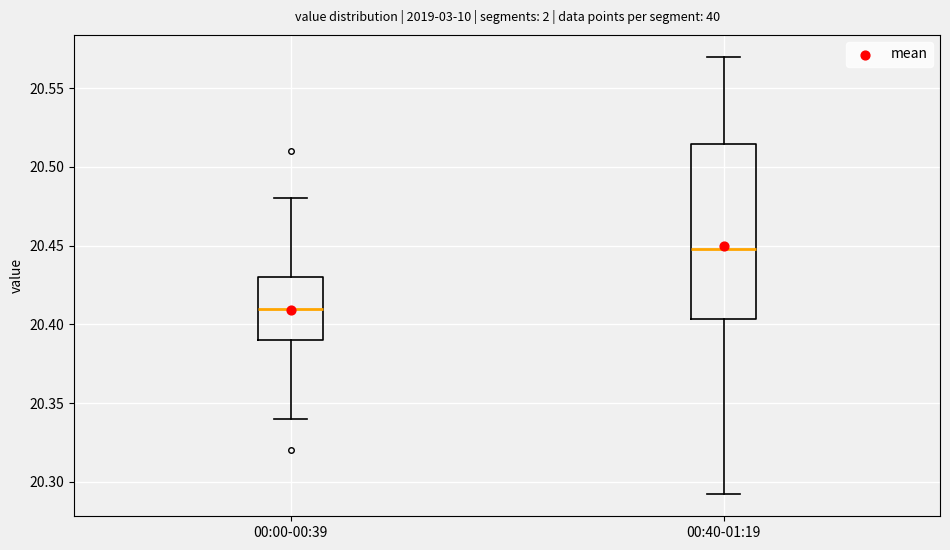

Where does the lower whisker of the box for 00:40-01:19 end on the y-axis? The values are not printed on the chart, so give them approximately, as read against the axis.

20.290